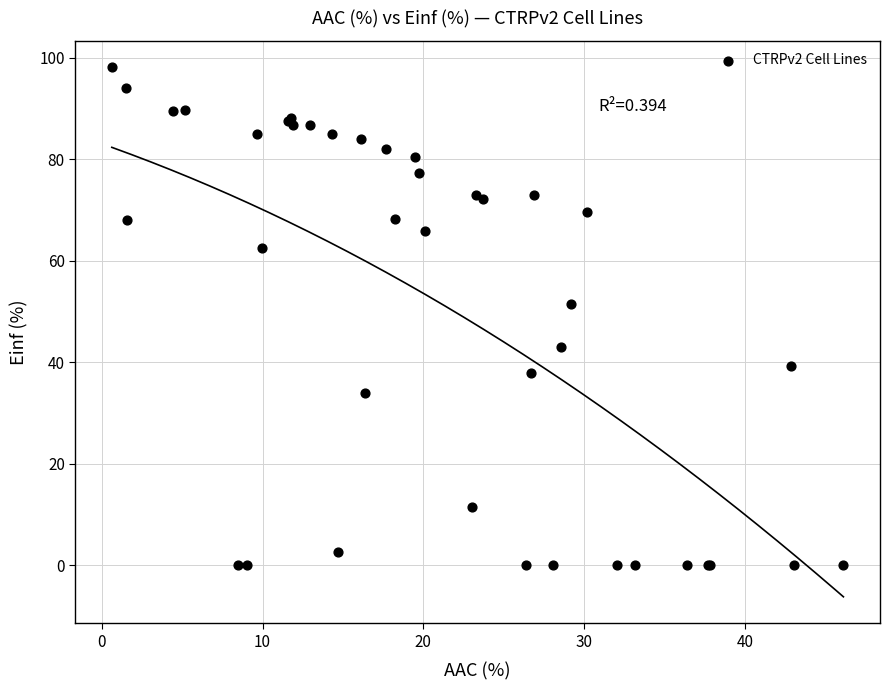

What Y value in the scatter plot is closest to 49?

51.4